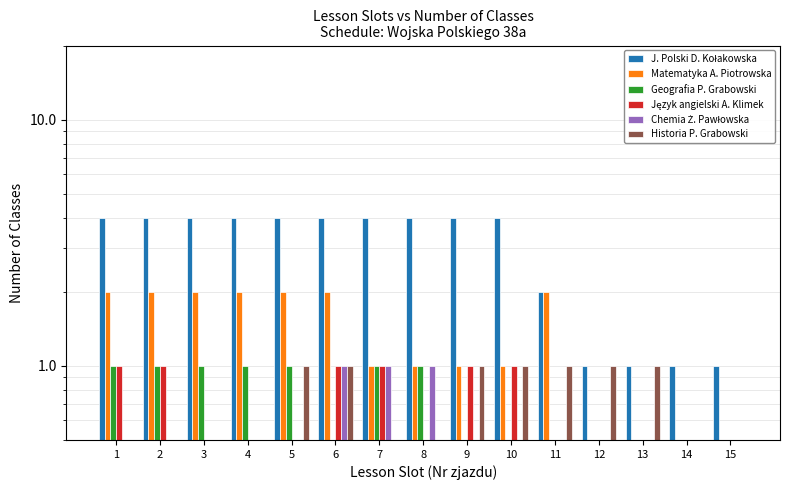

Between 2 and 10, which is larger?

2